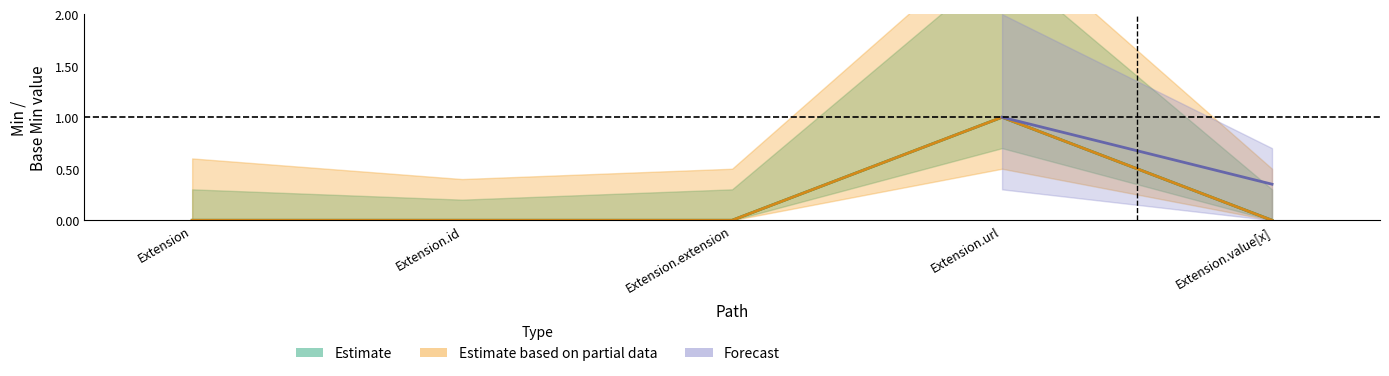

What is the maximum value shown in the chart?

1